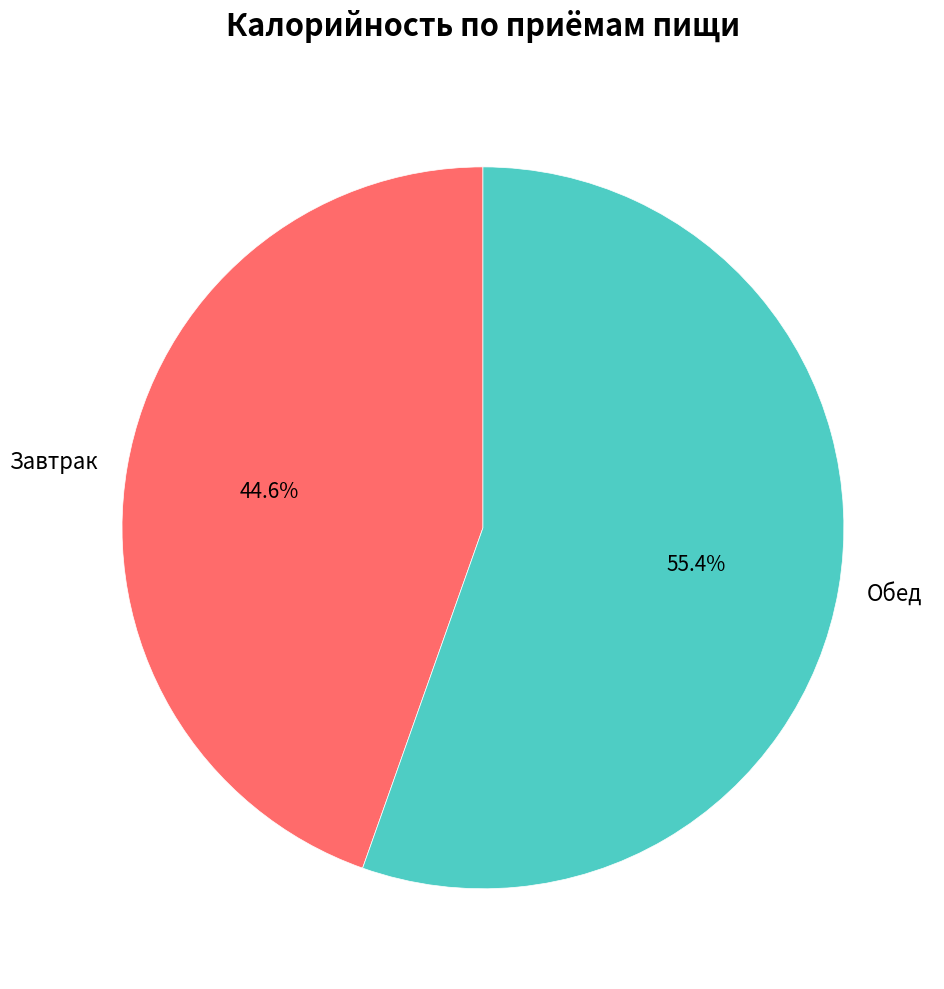

Rank the categories by value from highest to lowest.

Обед, Завтрак